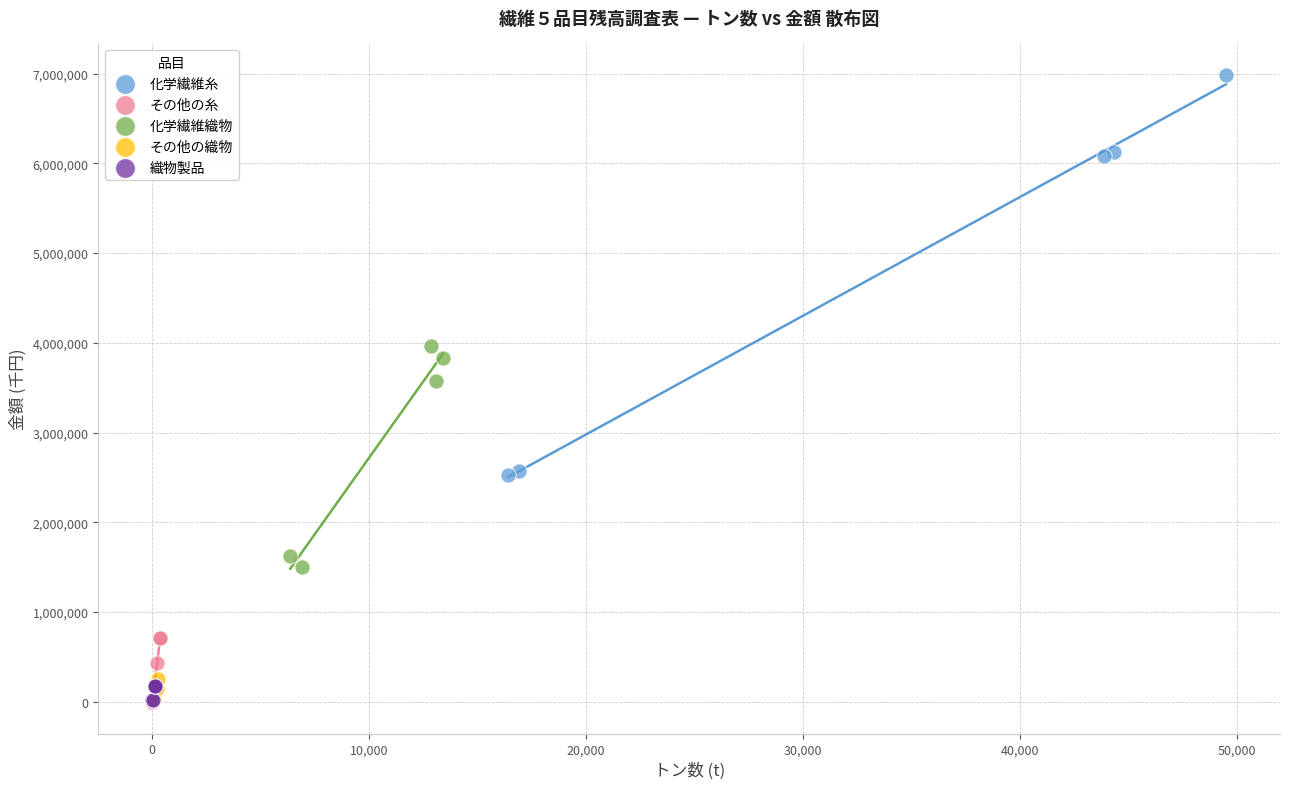

Which series has the largest Y range (max minus min)?

化学繊維糸